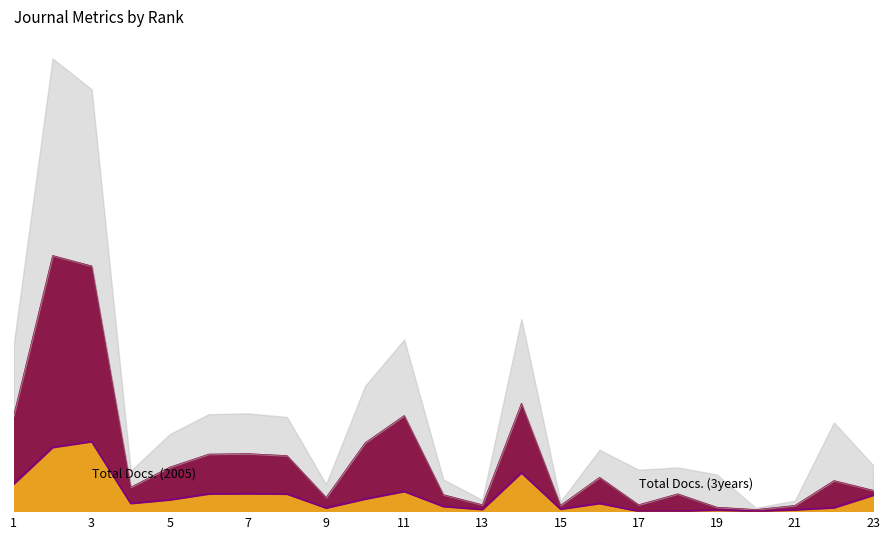

What is the difference between the Citable Docs. (3years) values at 7 and 11?

328